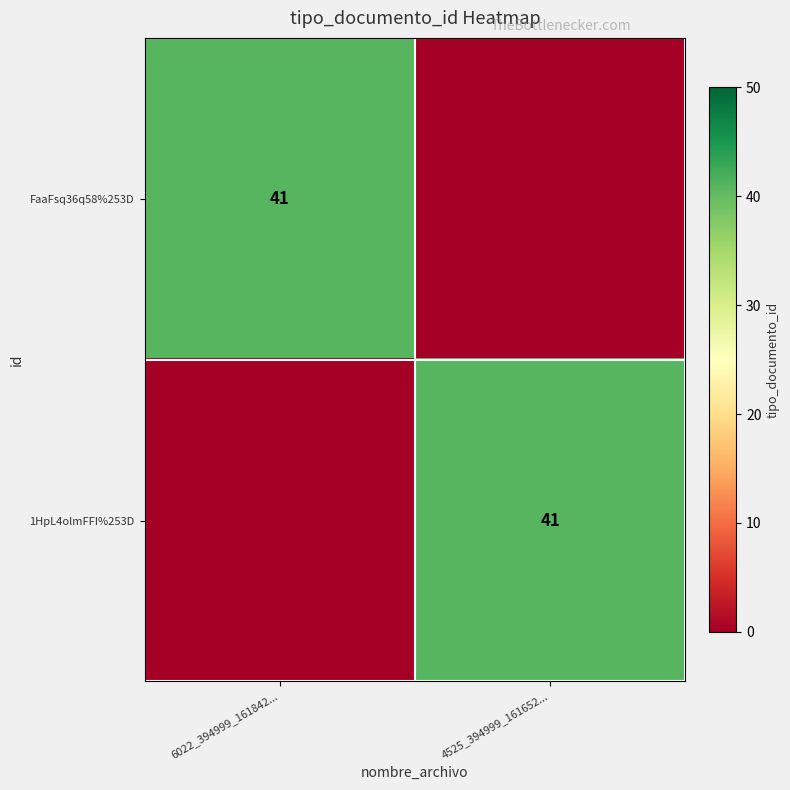

The value of FaaFsq36q58%253D at 6022_394999_161842... is 41. True or false?

True